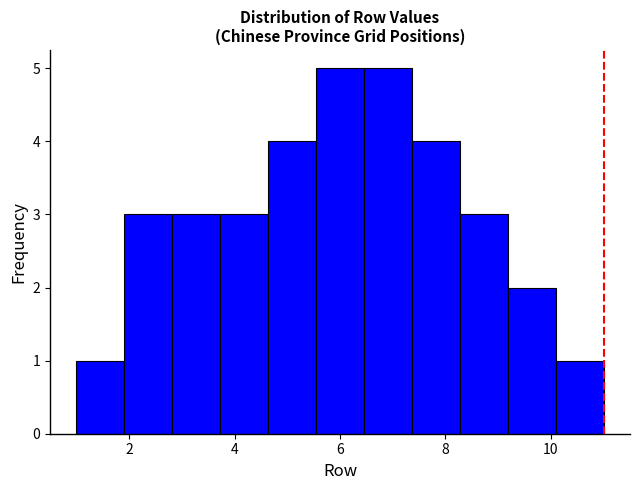

Reading left to right, transcribe this chart: for each bar, give the range it covers on the x-axis and its height. Neither the bar edges nor the heights are printed on the chart, so give them approximately, as read against the axes.

1.0 to 2.0: 1
2.0 to 2.8: 3
2.8 to 3.8: 3
3.8 to 4.6: 3
4.6 to 5.6: 4
5.6 to 6.4: 5
6.4 to 7.4: 5
7.4 to 8.2: 4
8.2 to 9.2: 3
9.2 to 10.0: 2
10.0 to 11.0: 1